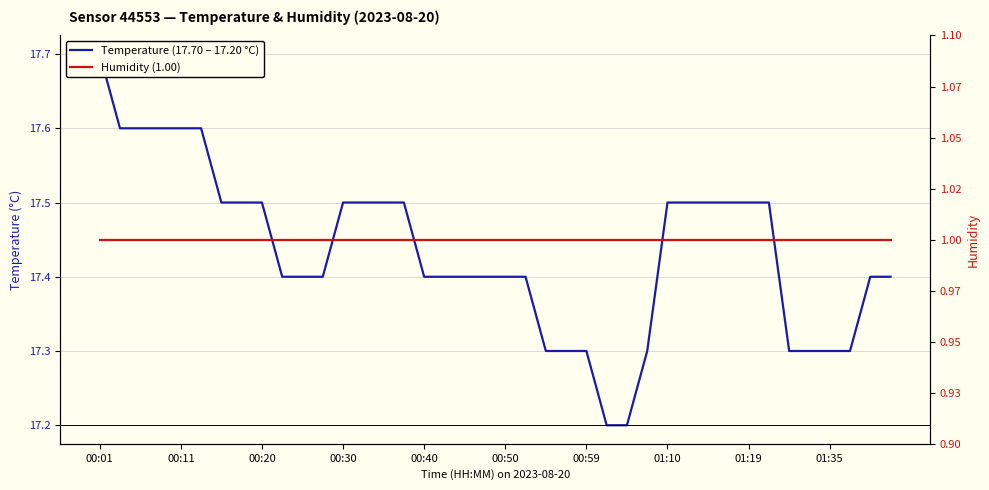

Rank the series by their average value, from lowest to highest.

Humidity (1.00), Temperature (17.70 – 17.20 °C)